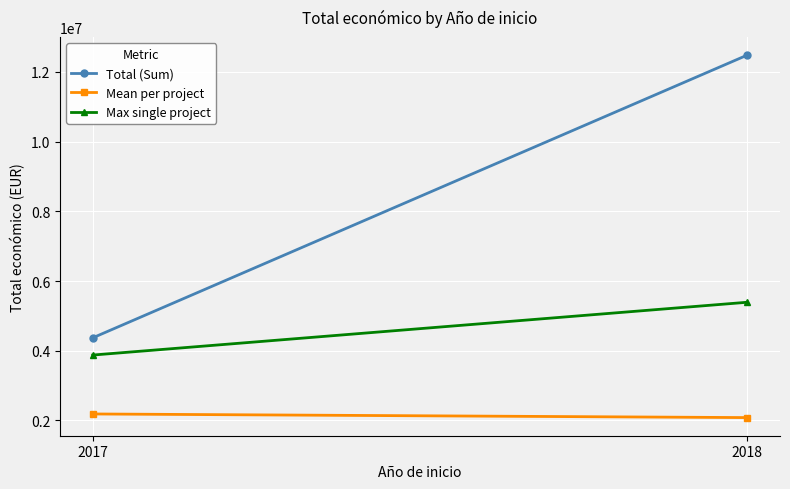

Reading left to right, what are all the values shown in this chart?

Total (Sum): 4369374.0	12483074.0
Mean per project: 2184687.0	2080512.3
Max single project: 3875118.0	5390598.0